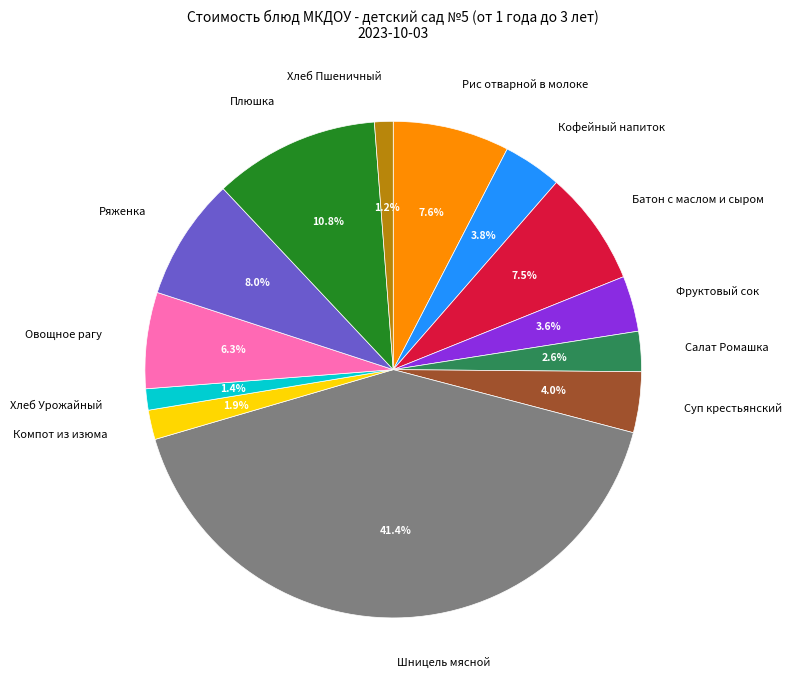

How much of the chart is everything except Кофейный напиток?

96.2%